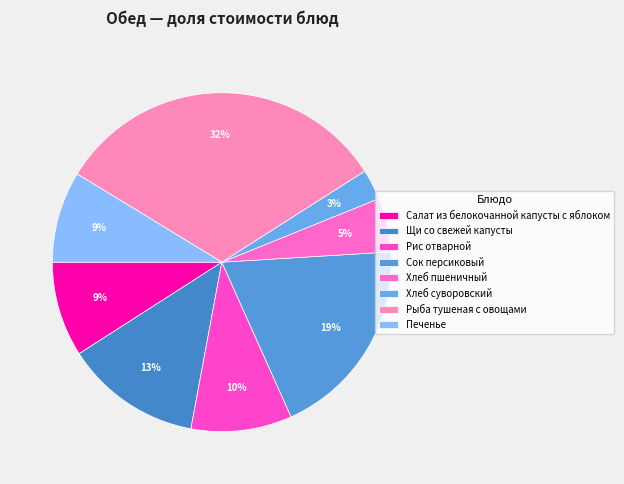

What percentage is the Рис отварной slice, to the nearest percent?

10%